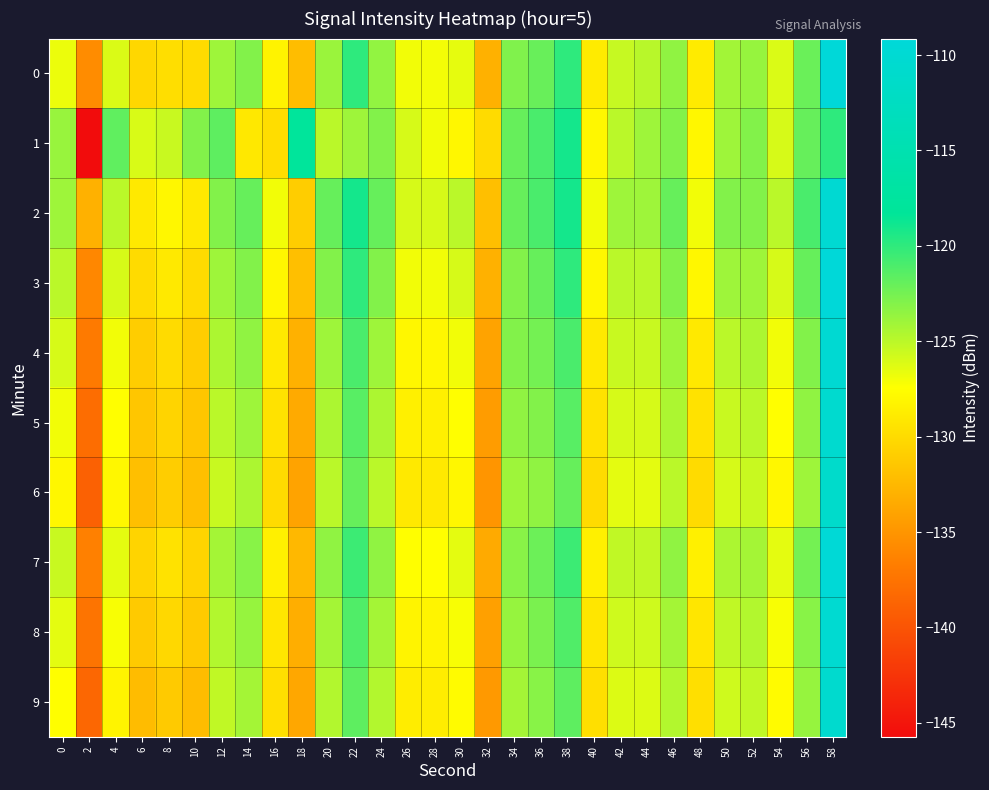

What is the difference between the highest and lowest values at 26?

3.0